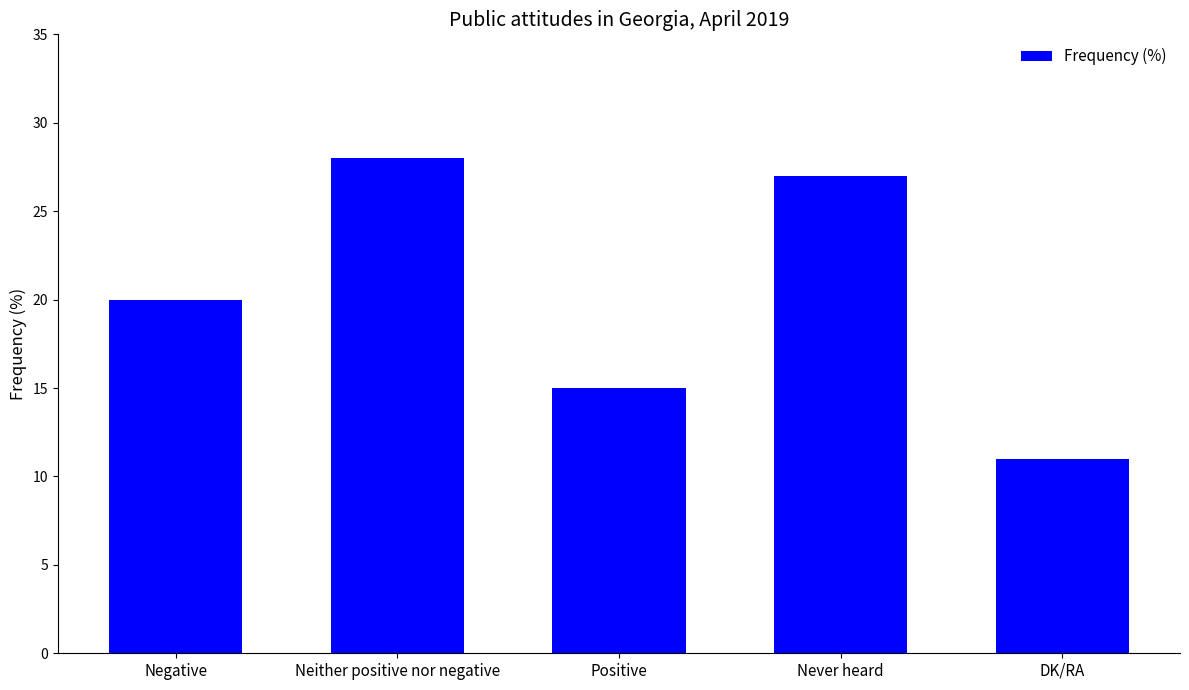

Reading left to right, extract all data points from this chart.

20	28	15	27	11